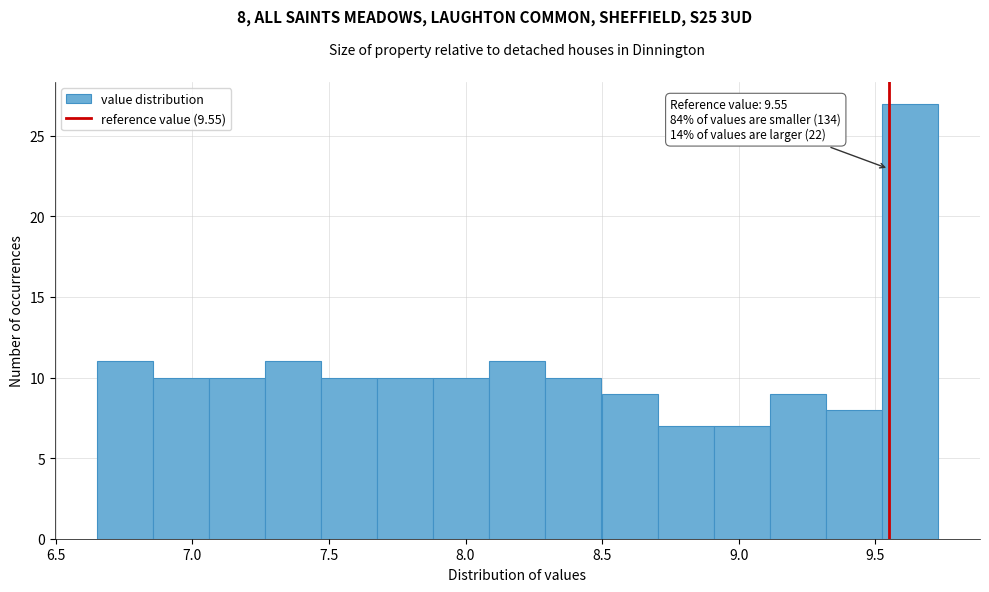

Which range on the x-axis has the tallest bar?

9.50 to 9.75